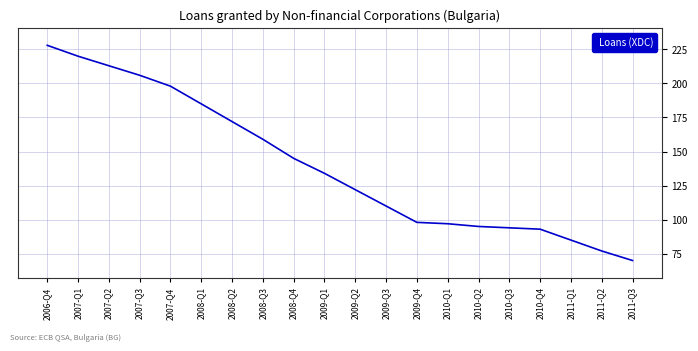

Is it true that the value at 2009-Q2 is 122?

True